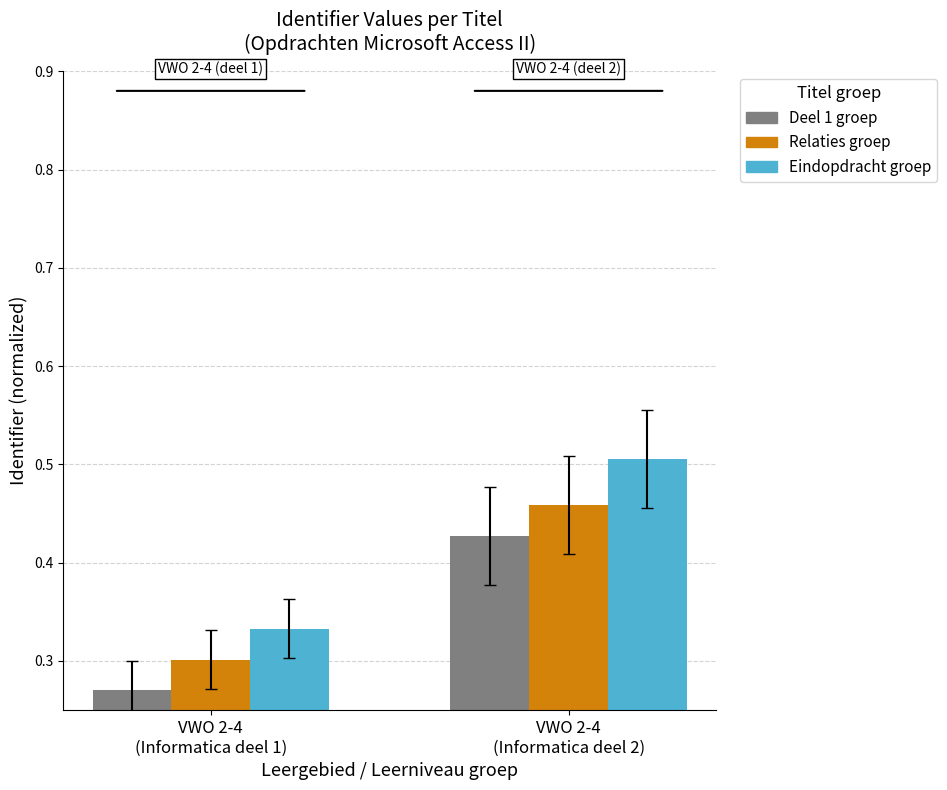

Rank the series by their average value, from lowest to highest.

Deel 1 groep, Relaties groep, Eindopdracht groep